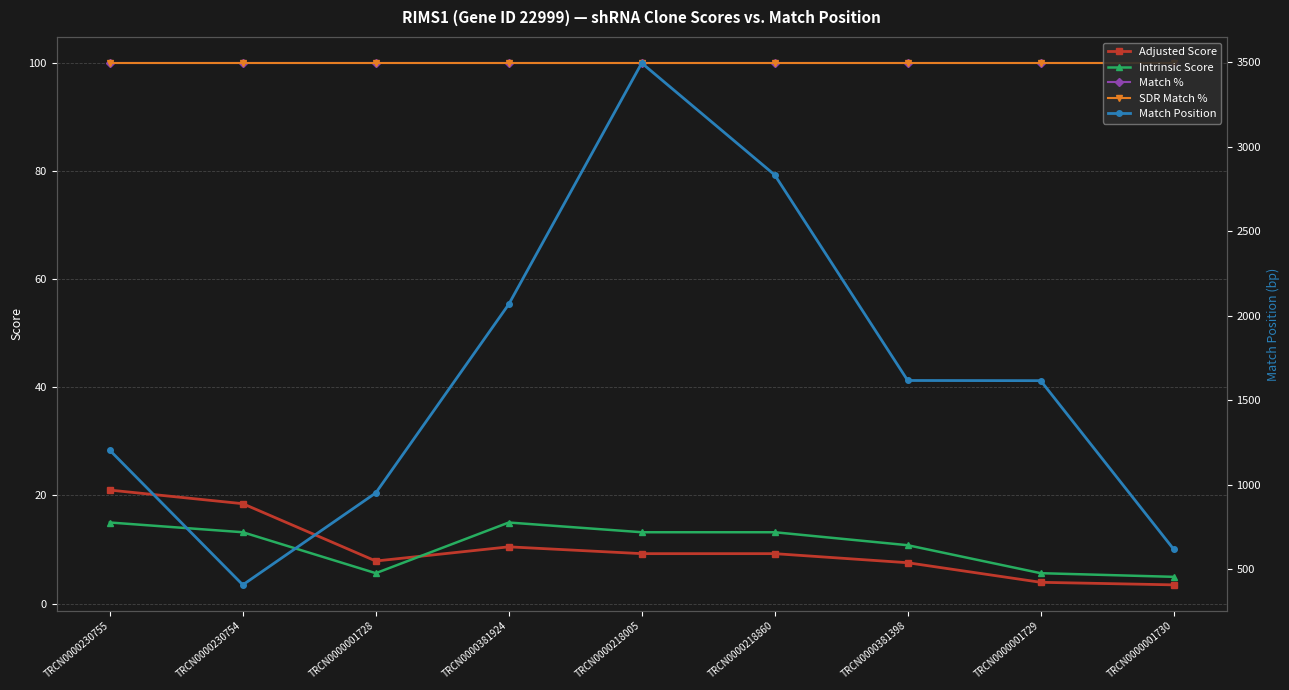

List the labels in order of Intrinsic Score value, smallest first.

TRCN0000001730, TRCN0000001728, TRCN0000001729, TRCN0000381398, TRCN0000230754, TRCN0000218005, TRCN0000218860, TRCN0000230755, TRCN0000381924